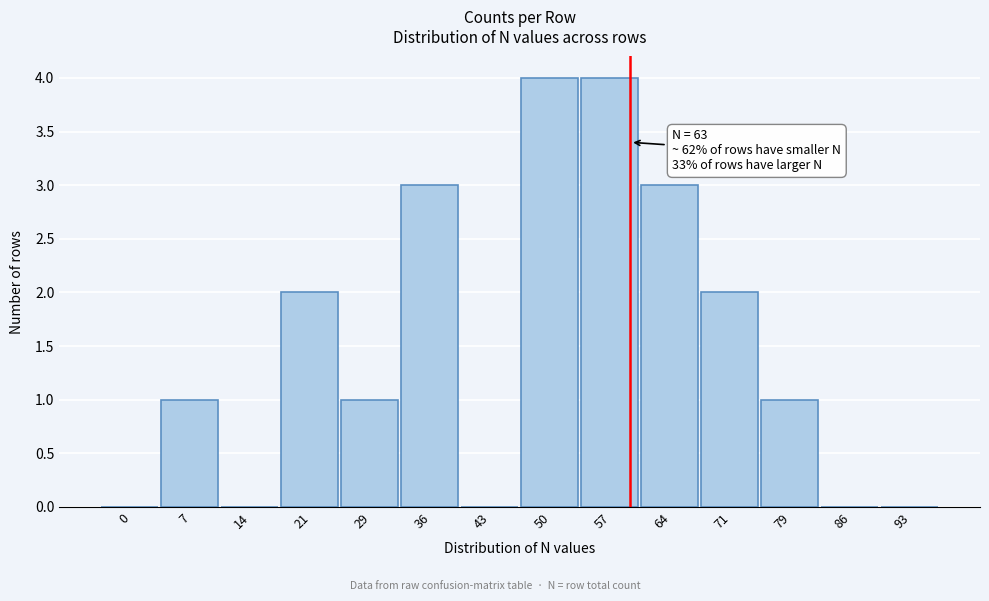

Reading left to right, transcribe all the data shown in this chart.

0=0	7=1	14=0	21=2	29=1	36=3	43=0	50=4	57=4	64=3	71=2	79=1	86=0	93=0